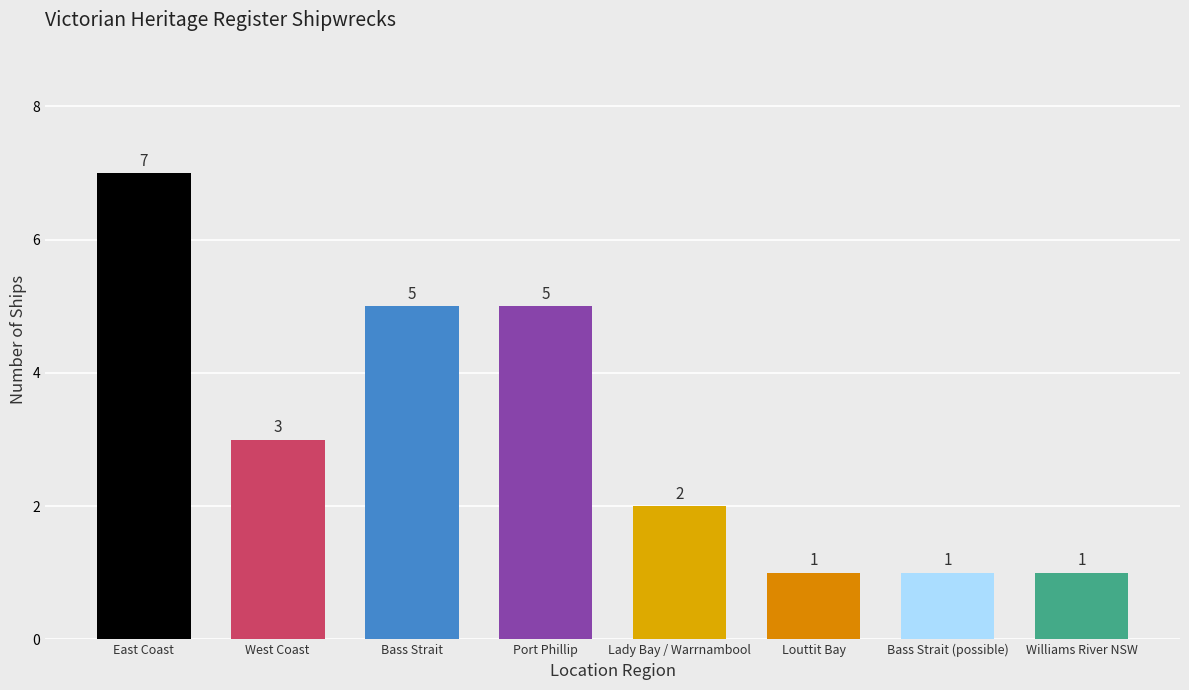

What is the value of the 5th bar from the left?

2